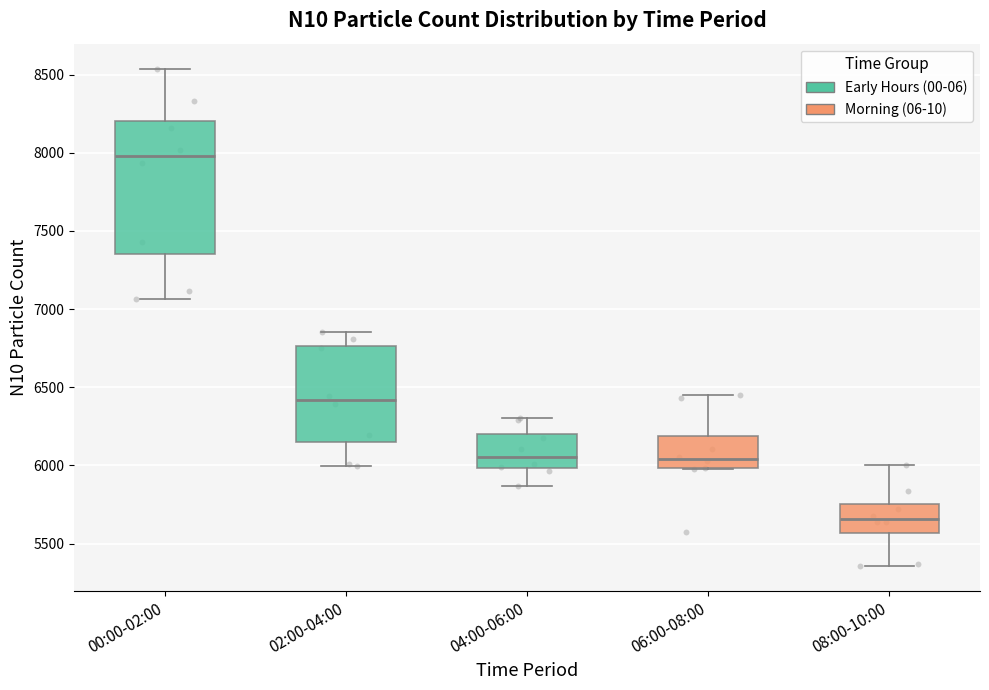

Reading left to right, transcribe this box plot: for each box, give where its median line is, the range the box spans, and where its two whiskers end, as read against the y-axis. The values are not printed on the chart, so give them approximately, as read against the axis.

00:00-02:00: median 8000, box 7350 to 8200, whiskers 7050 to 8550
02:00-04:00: median 6400, box 6150 to 6750, whiskers 6000 to 6850
04:00-06:00: median 6050, box 6000 to 6200, whiskers 5850 to 6300
06:00-08:00: median 6050, box 6000 to 6200, whiskers 6000 to 6450
08:00-10:00: median 5650, box 5550 to 5750, whiskers 5350 to 6000